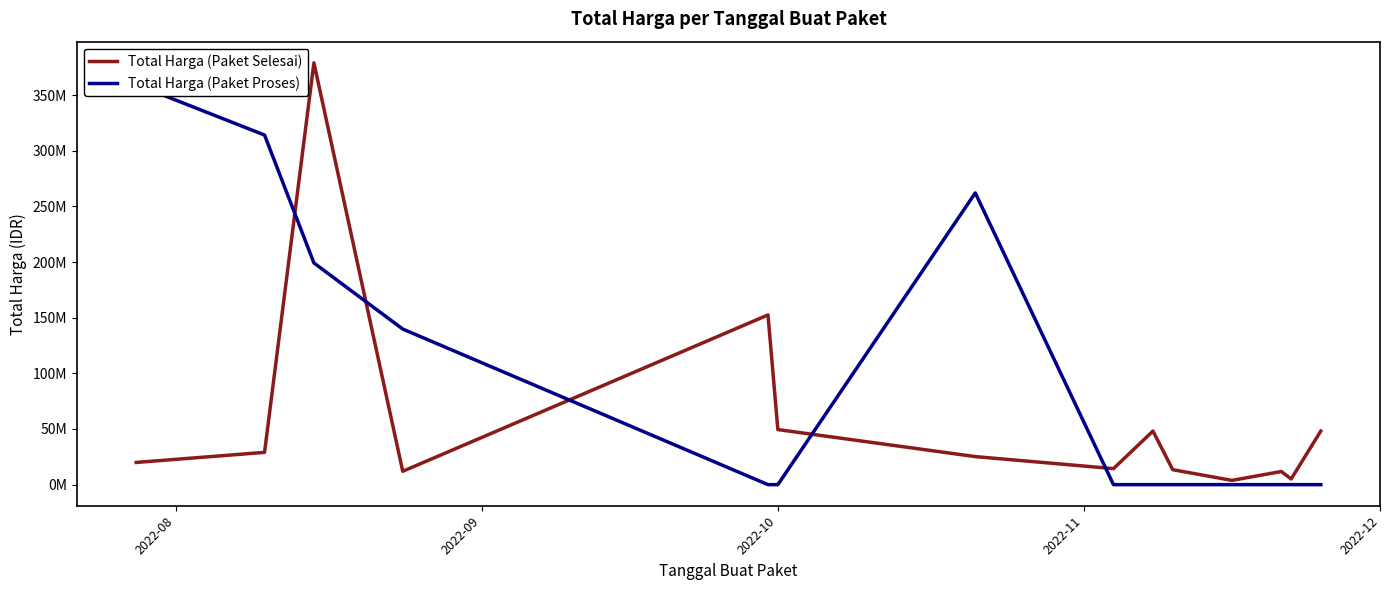

What is the value of the Total Harga (Paket Selesai) point at the 10th from the left?

13442000